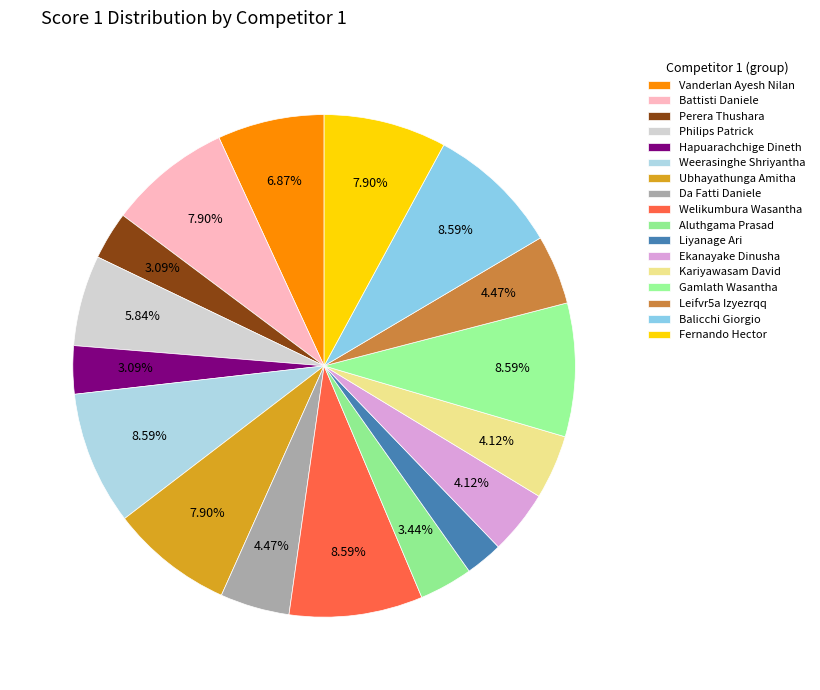

True or false: Welikumbura Wasantha accounts for 23% of the total.

False